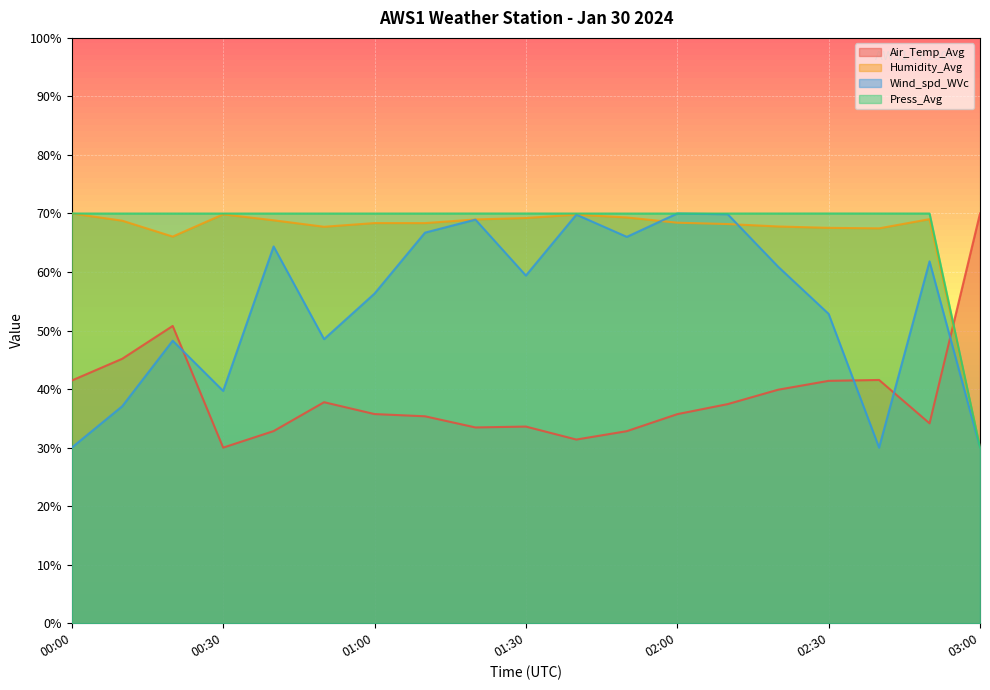

Rank the categories by Humidity_Avg value from highest to lowest.

00:00, 00:30, 01:40, 01:50, 01:30, 02:50, 01:20, 00:40, 00:10, 02:00, 01:00, 01:10, 02:10, 02:20, 00:50, 02:30, 02:40, 00:20, 03:00